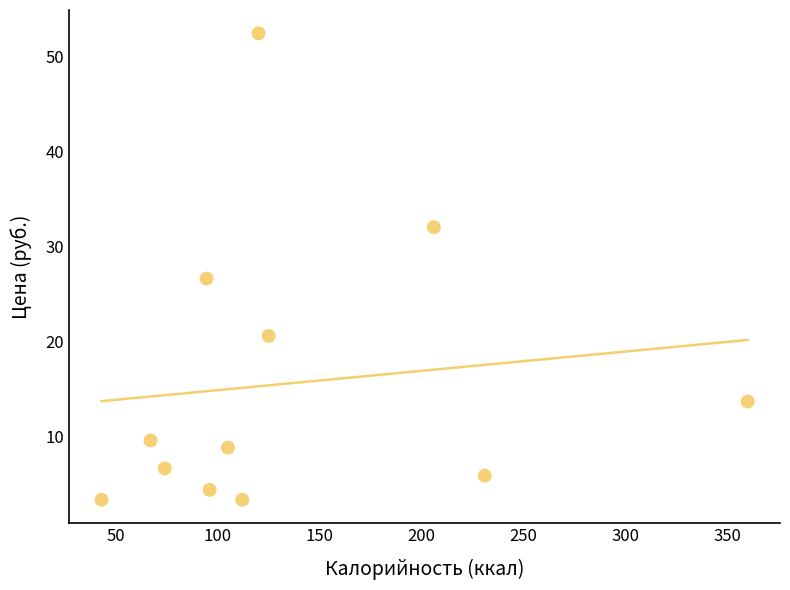

What is the range of X values (max minus min)?

317.0